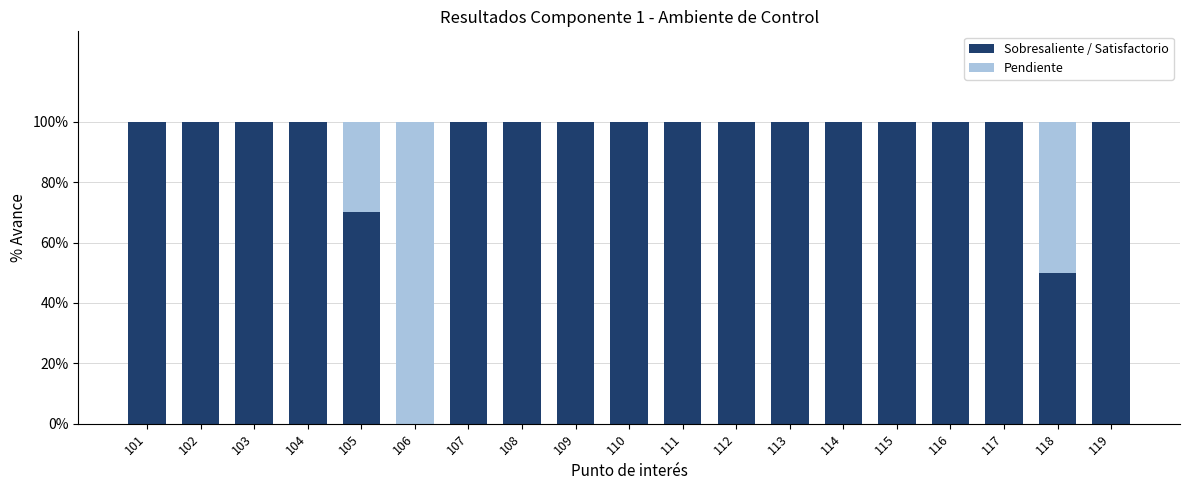

What are all the series names shown in the legend?

Sobresaliente / Satisfactorio, Pendiente